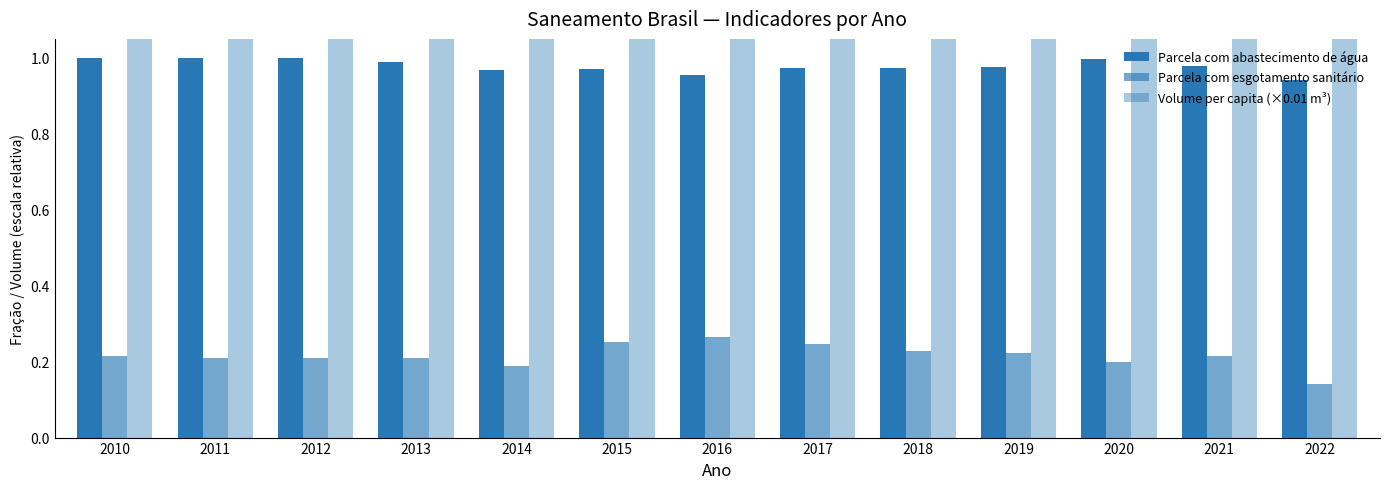

Reading left to right, what are all the values shown in this chart?

Parcela com abastecimento de água: 1.0	1.0	1.0	1.0	1.0	1.0	1.0	1.0	1.0	1.0	1.0	1.0	0.9
Parcela com esgotamento sanitário: 0.2	0.2	0.2	0.2	0.2	0.3	0.3	0.2	0.2	0.2	0.2	0.2	0.1
Volume per capita (×0.01 m³): 1.3	1.4	1.4	1.4	1.2	1.1	1.1	1.2	1.1	1.2	1.3	1.2	1.3